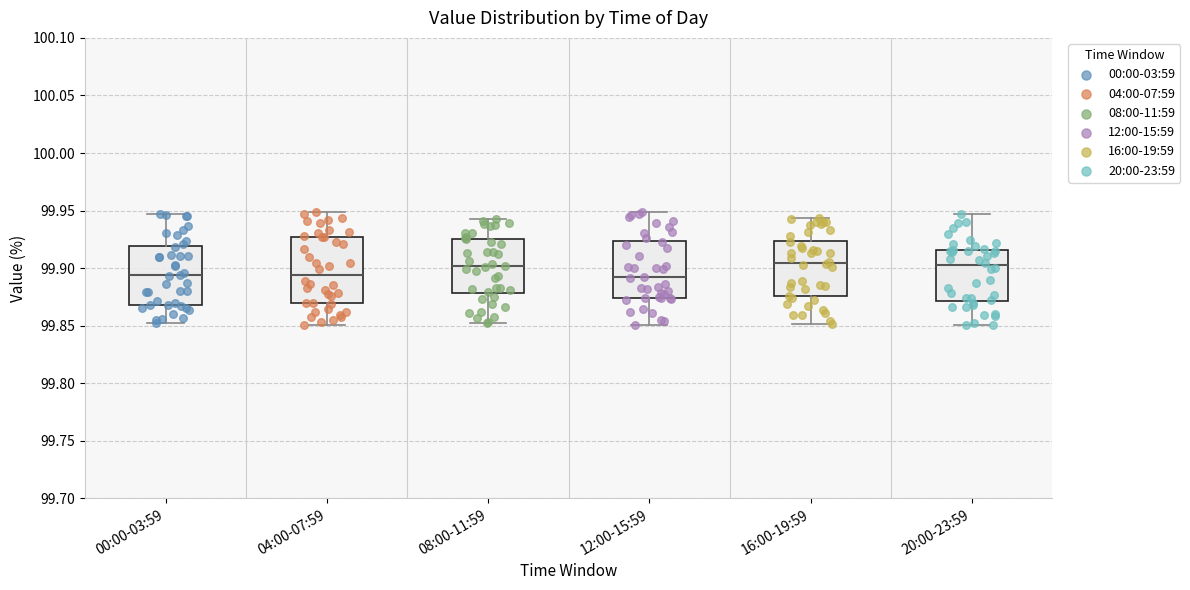

Reading left to right, transcribe this box plot: for each box, give where its median line is, the range the box spans, and where its two whiskers end, as read against the y-axis. The values are not printed on the chart, so give them approximately, as read against the axis.

00:00-03:59: median 99.895, box 99.870 to 99.920, whiskers 99.850 to 99.945
04:00-07:59: median 99.895, box 99.870 to 99.925, whiskers 99.850 to 99.950
08:00-11:59: median 99.900, box 99.880 to 99.925, whiskers 99.855 to 99.945
12:00-15:59: median 99.890, box 99.875 to 99.925, whiskers 99.850 to 99.950
16:00-19:59: median 99.905, box 99.875 to 99.925, whiskers 99.850 to 99.945
20:00-23:59: median 99.905, box 99.870 to 99.915, whiskers 99.850 to 99.945